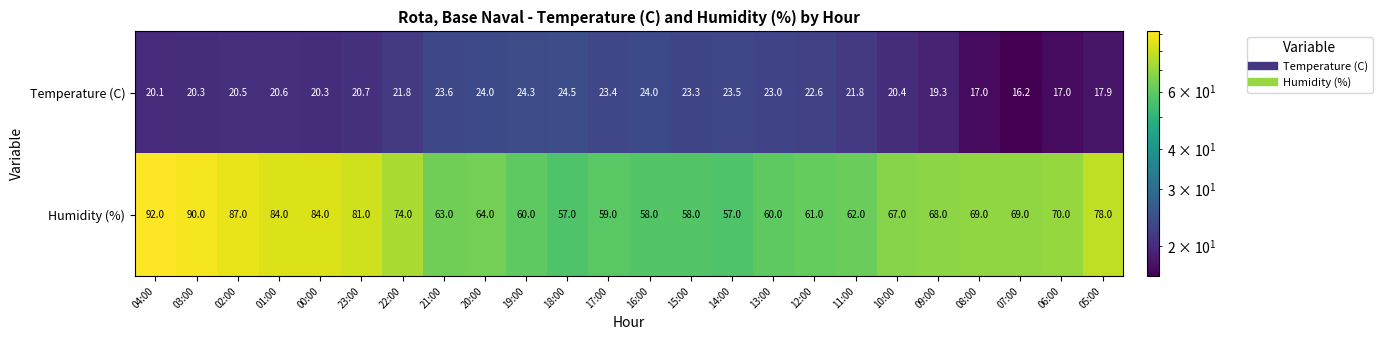

Rank the series by their average value, from lowest to highest.

Temperature (C), Humidity (%)